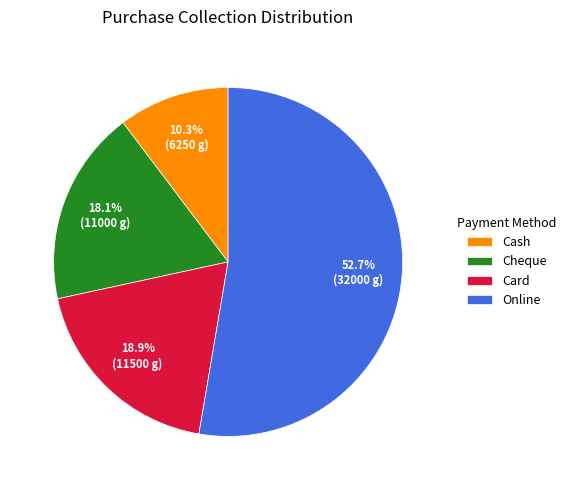

Rank the categories by value from highest to lowest.

Online, Card, Cheque, Cash